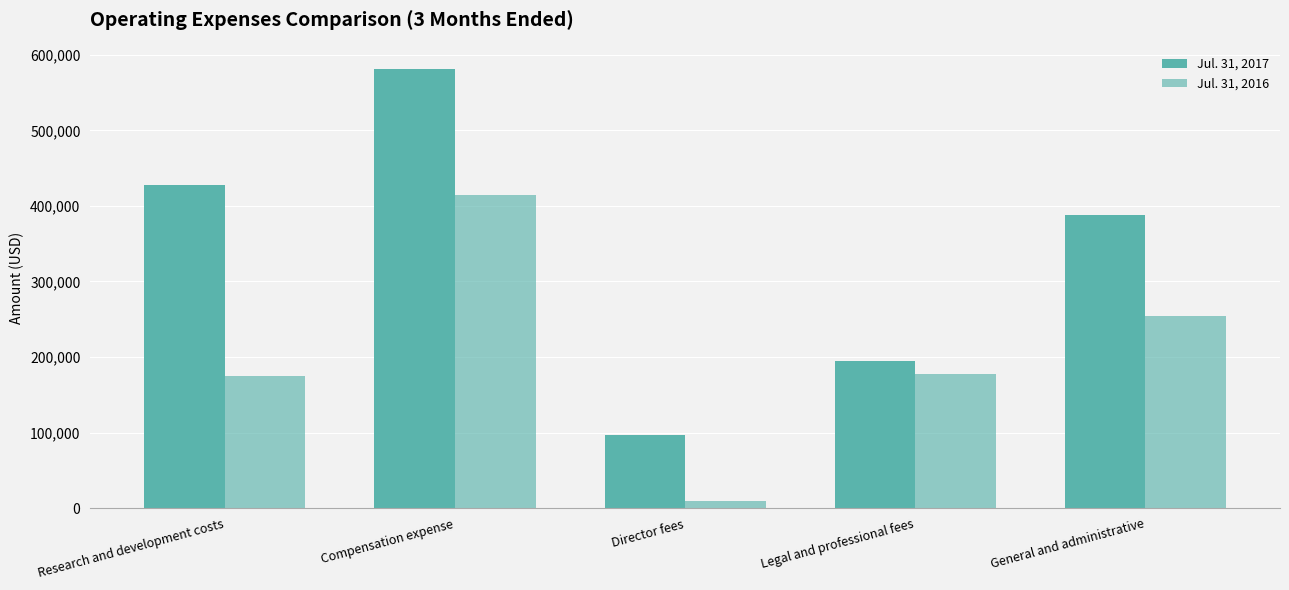

Where is Jul. 31, 2016 nearest to the value 212003?

Legal and professional fees